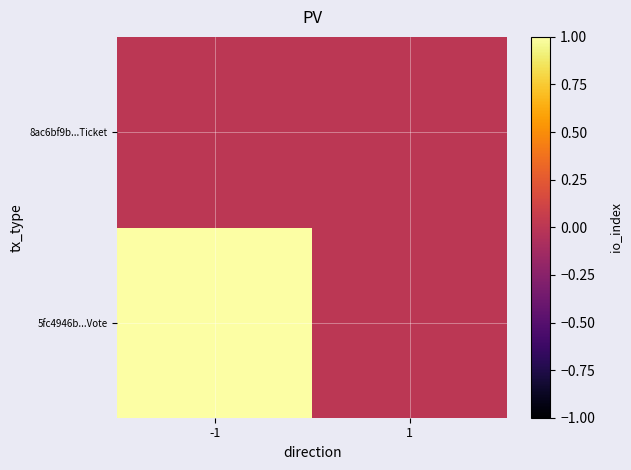

Rank the series by their maximum value, from highest to lowest.

5fc4946b...Vote, 8ac6bf9b...Ticket